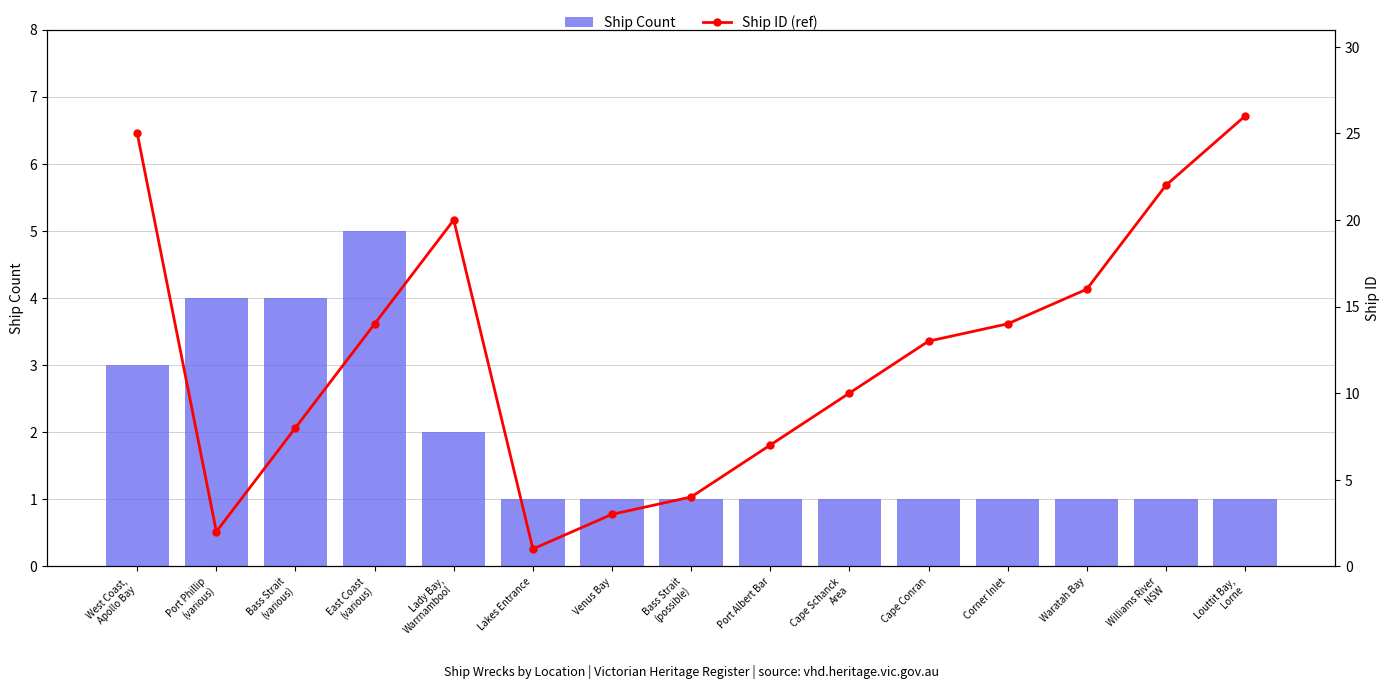

At which label is Ship Count closest to 3?

West Coast,
Apollo Bay